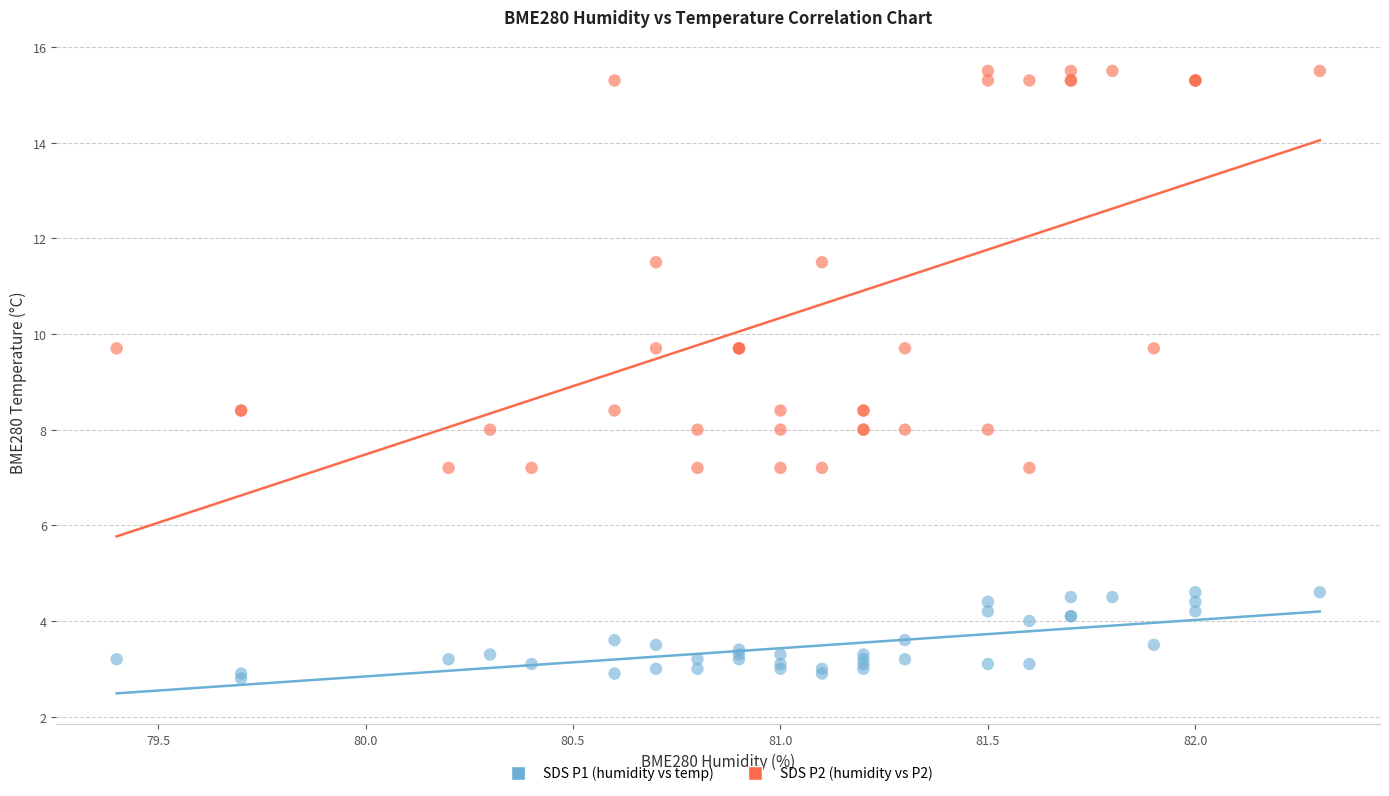

Which series contains the highest Y value?

SDS P2 (humidity vs P2)